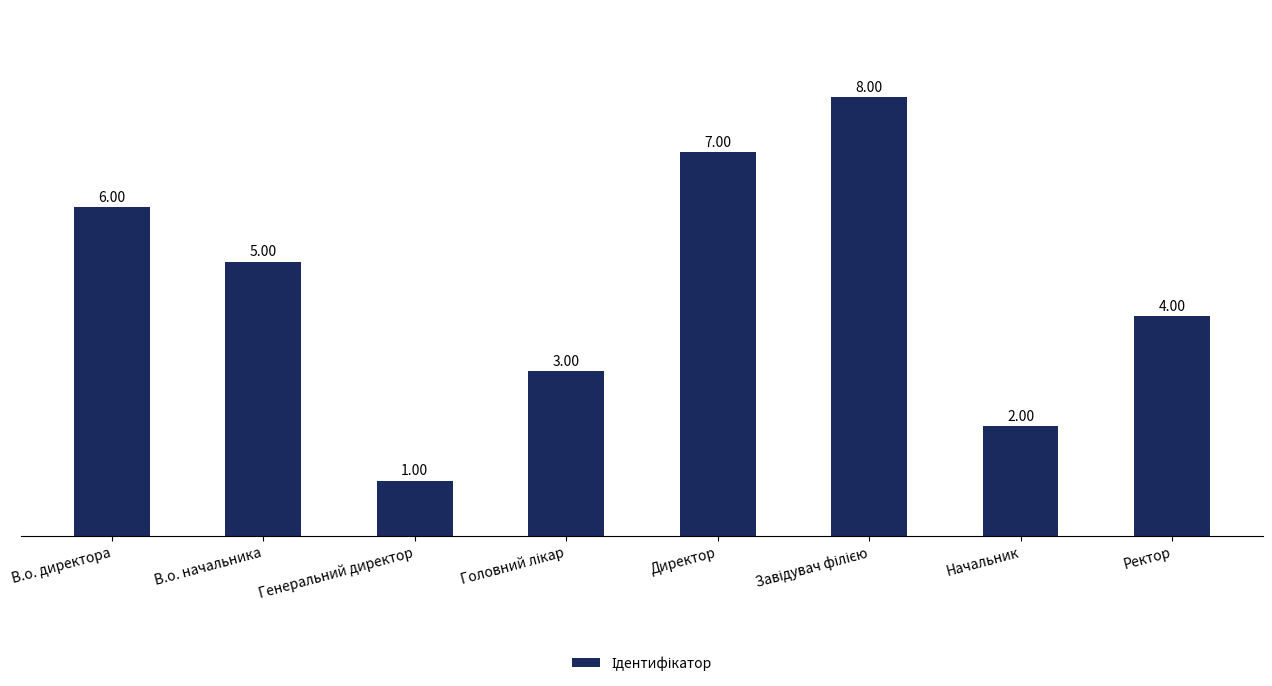

What is the difference between the values at В.о. начальника and Директор?

2